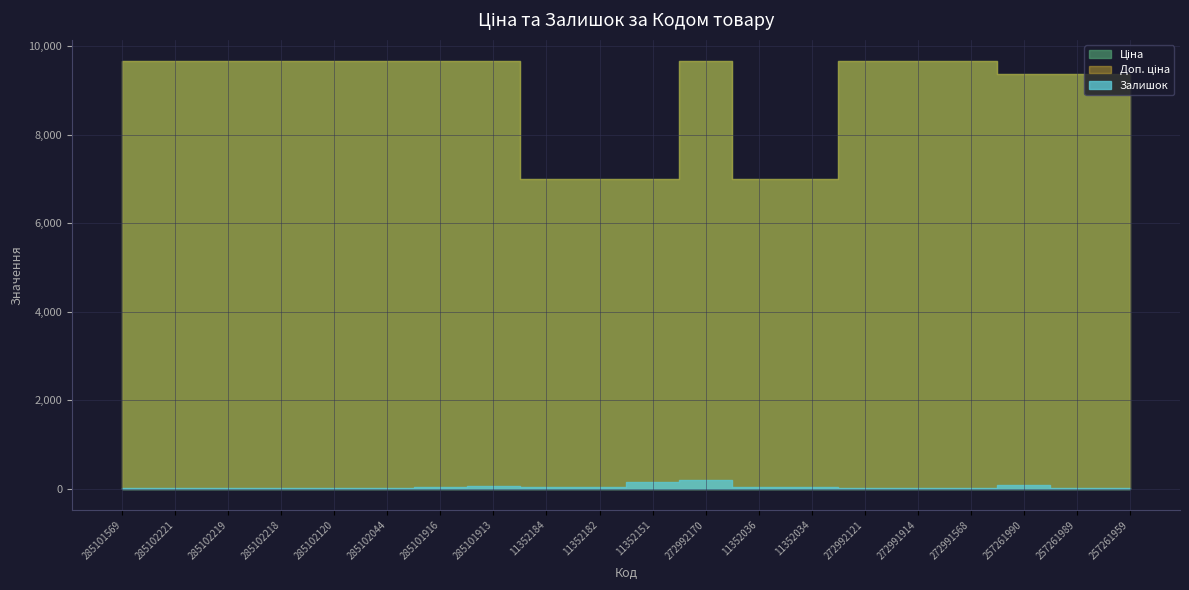

True or false: Ціна and Залишок cross at least once.

False